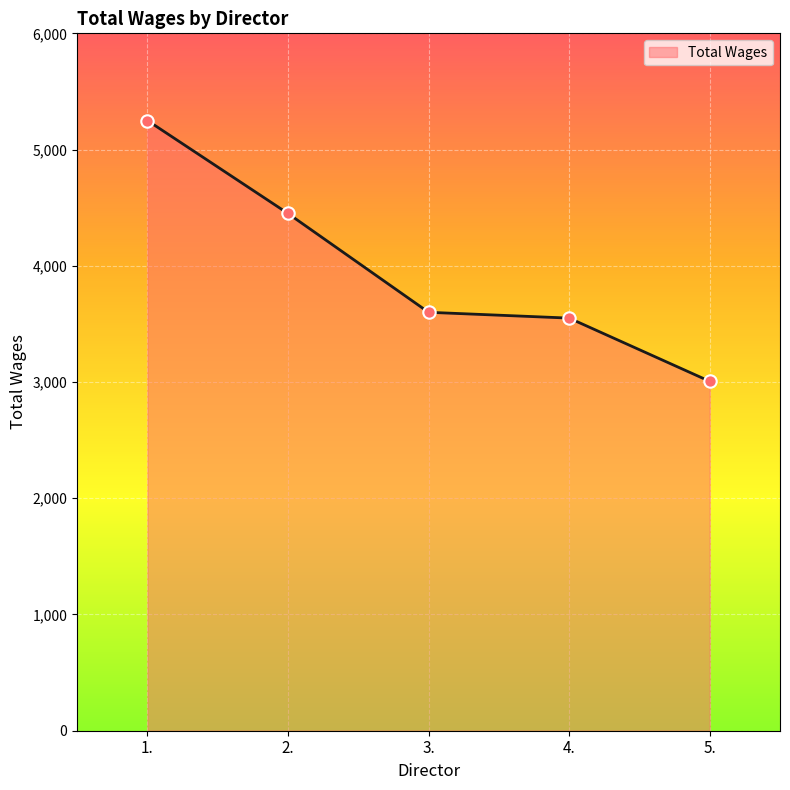

What is the ratio of the value at 4. to the value at 3.?

1.0